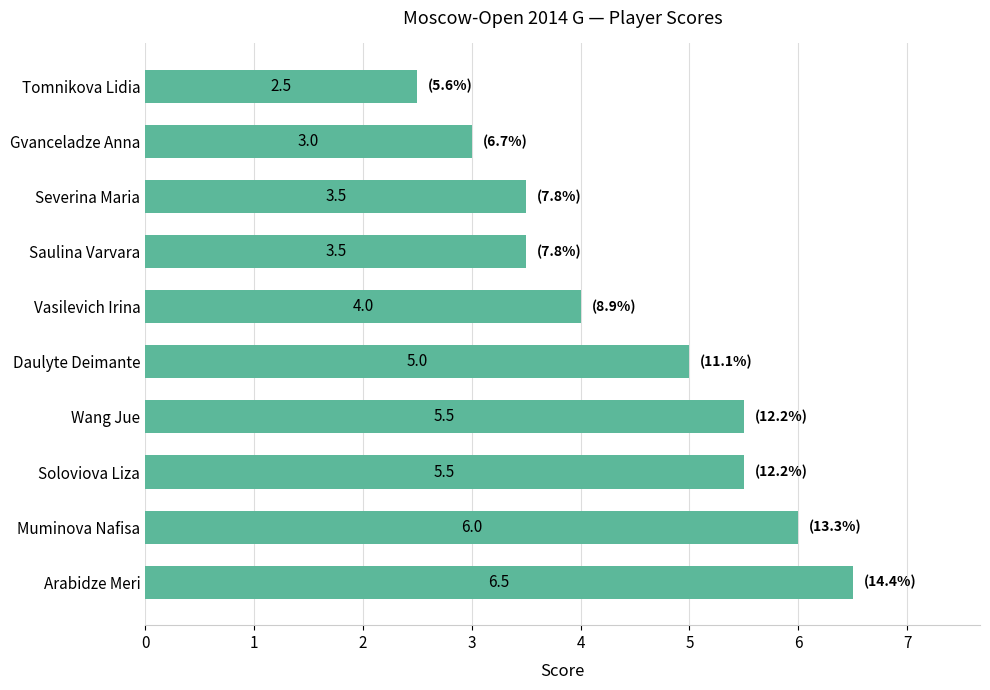

Reading bottom to top, extract all data points from this chart.

Arabidze Meri=6.5	Muminova Nafisa=6.0	Soloviova Liza=5.5	Wang Jue=5.5	Daulyte Deimante=5.0	Vasilevich Irina=4.0	Saulina Varvara=3.5	Severina Maria=3.5	Gvanceladze Anna=3.0	Tomnikova Lidia=2.5